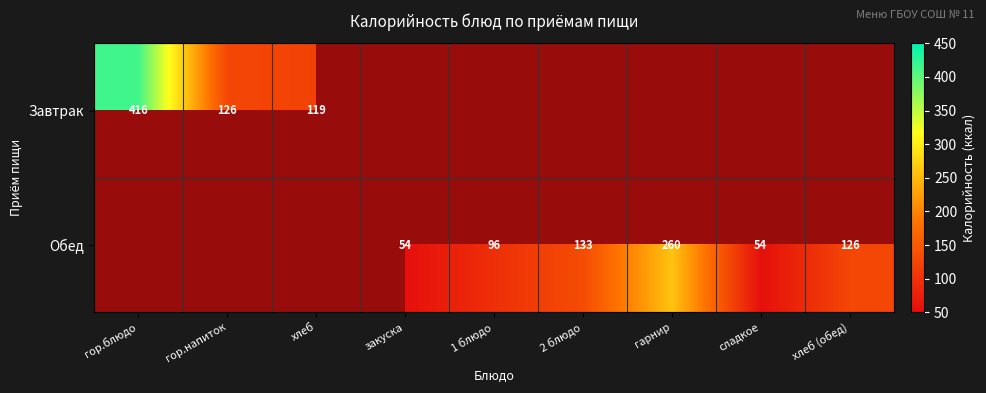

Is it true that Завтрак equals 119.0 at хлеб?

True